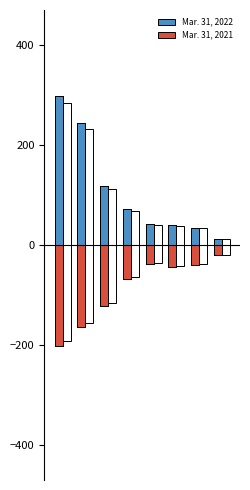

Reading left to right, what are all the values shown in this chart?

Mar. 31, 2022: 298.0	244.3	118.9	72.2	42.8	39.4	34.9	13.0
Mar. 31, 2021: -202.6	-163.6	-121.1	-67.8	-37.7	-44.9	-40.1	-20.8